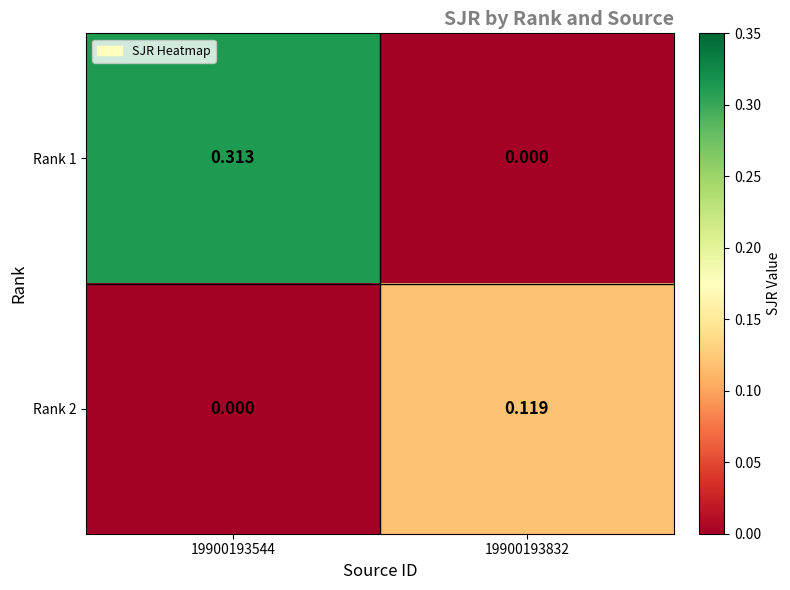

Is the value of Rank 2 at 19900193544 greater than the value of Rank 1 at 19900193544?

No